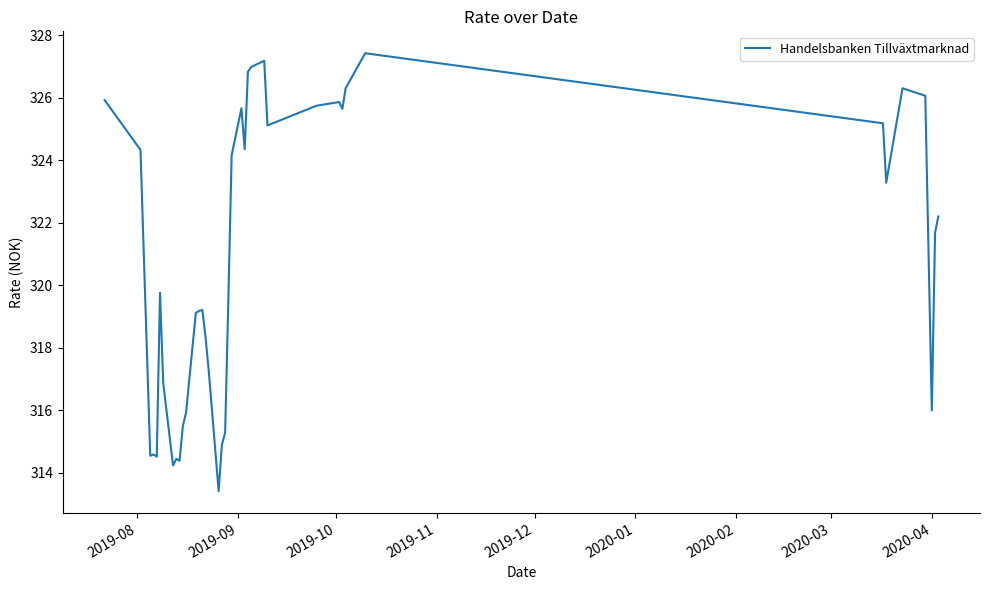

What is the greatest value displayed?

327.4